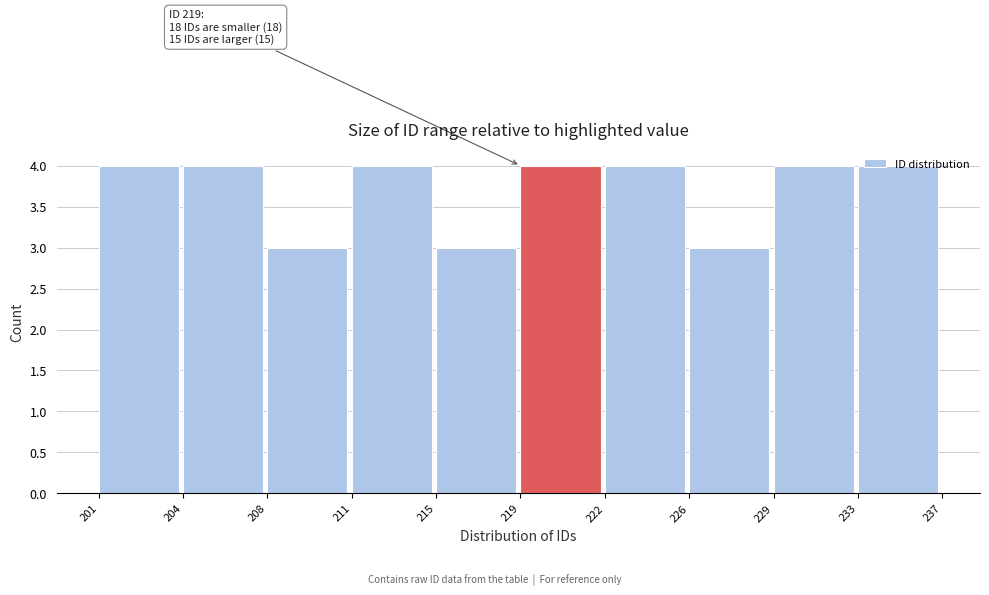

What is the sum of all values?

37